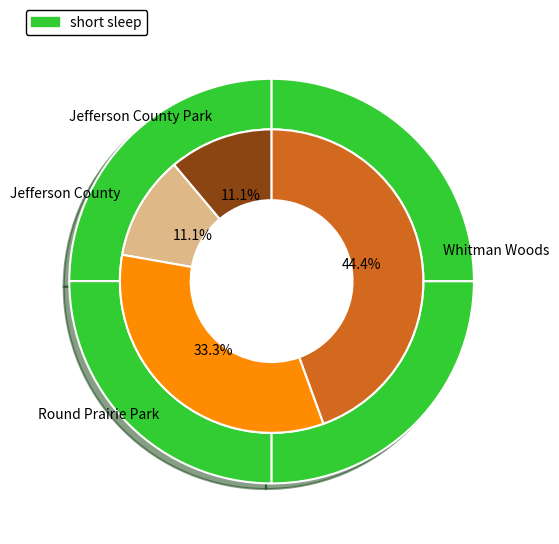

To the nearest percent, what portion does Whitman Woods represent?

25%